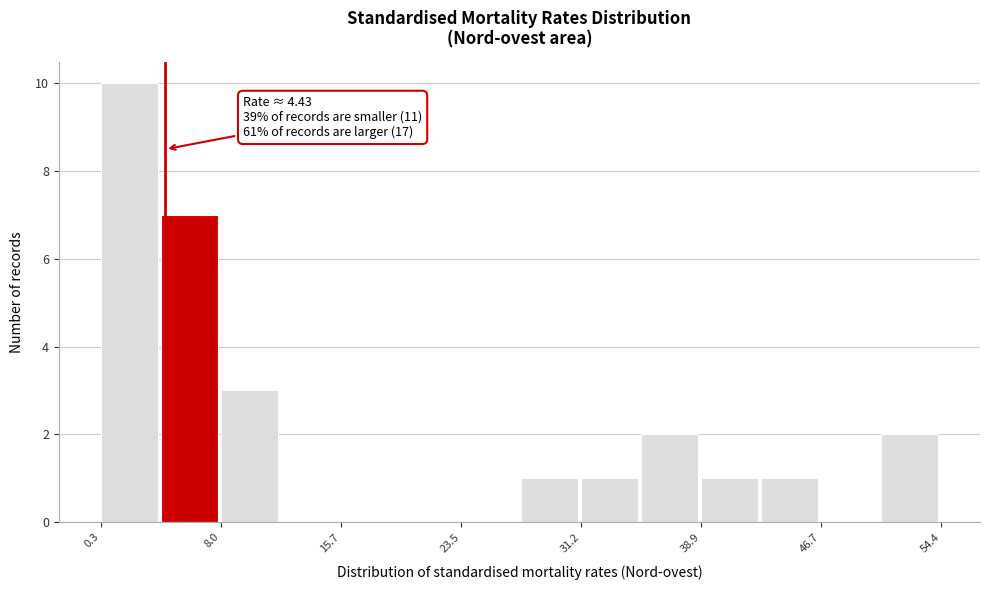

Read against the x-axis, roughly where is the centre of the tallest bar?

2